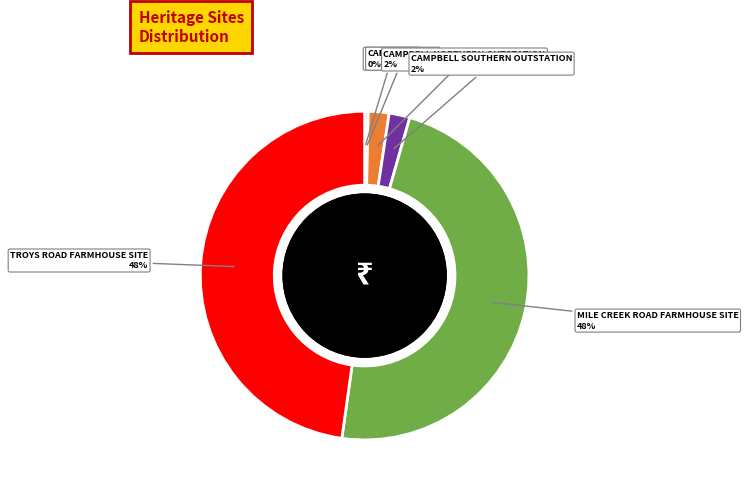

Is there any slice that represents more than half of the pie?

No